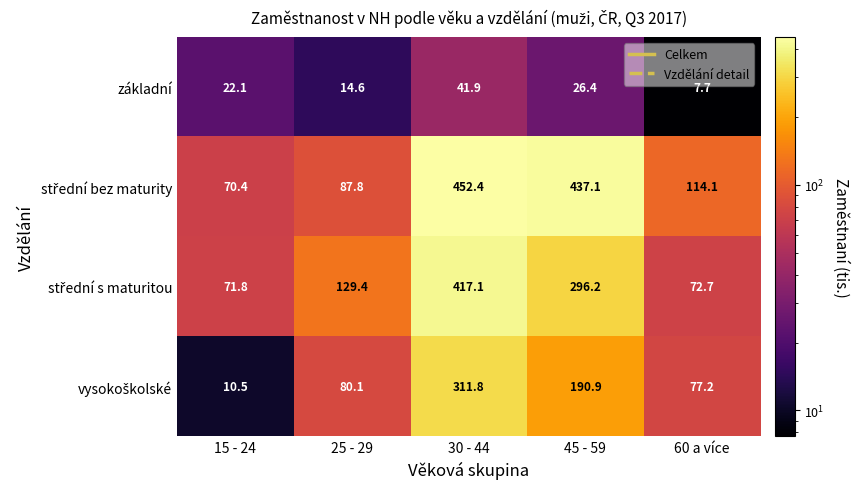

What is the spread (max minus min) of values at 45 - 59?

410.7